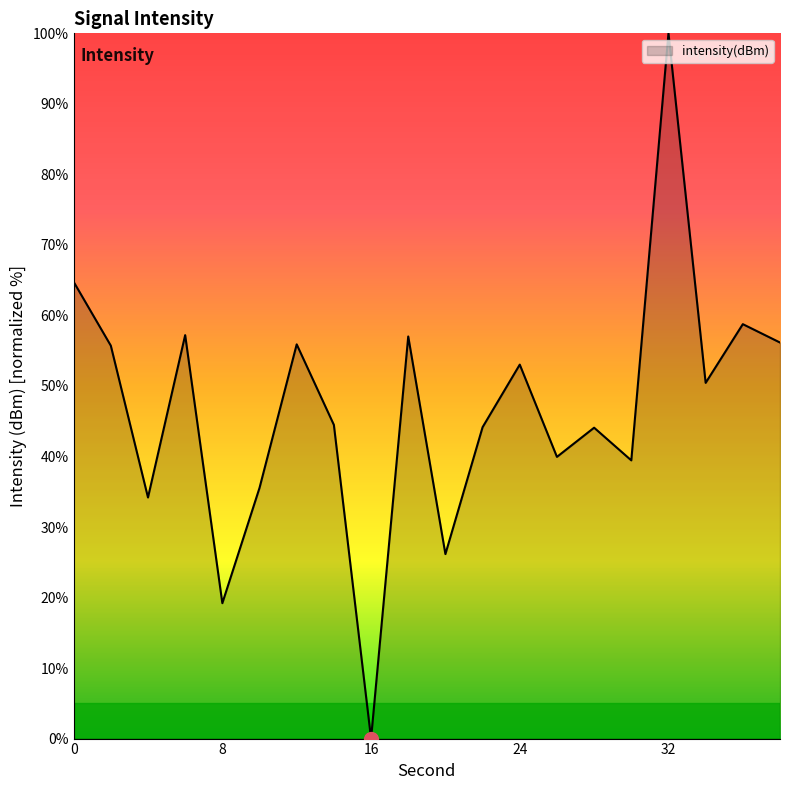

What is the maximum value shown in the chart?

100.0